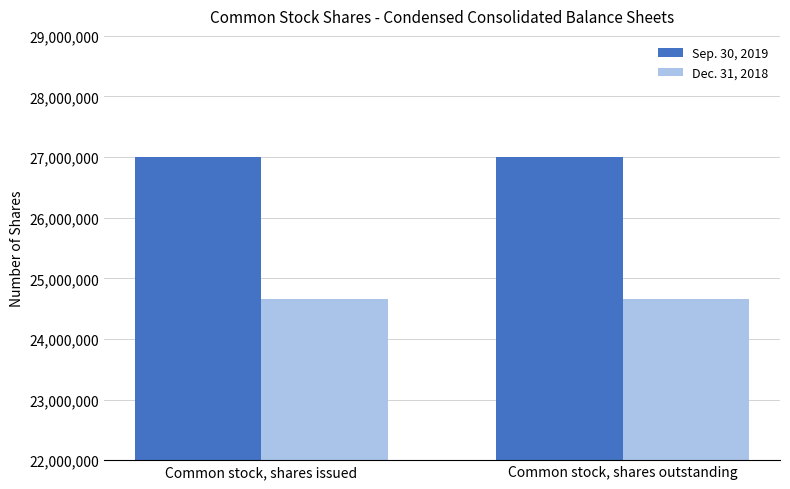

What is the difference between the highest and lowest values at Common stock, shares issued?

2341149